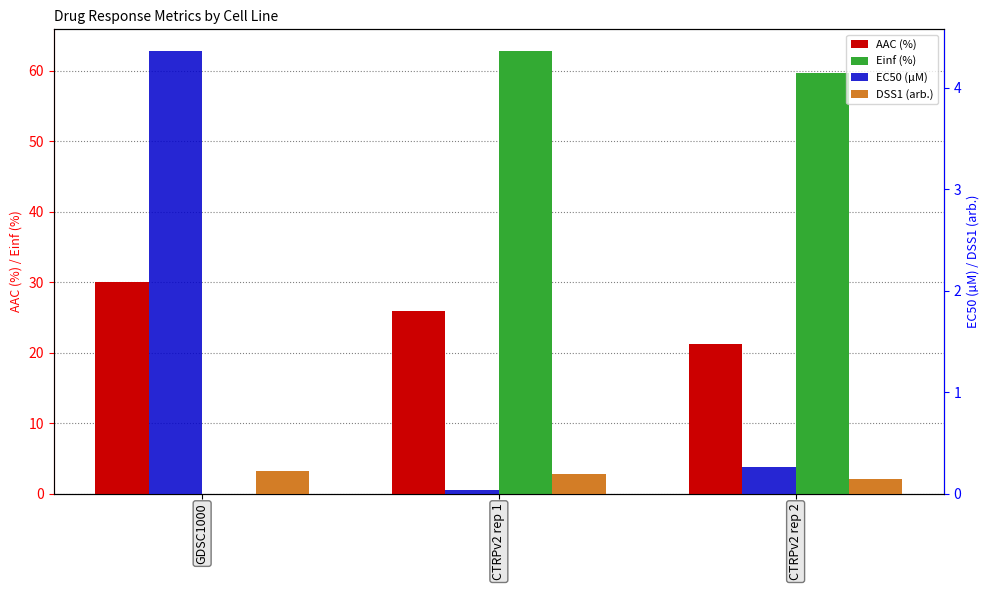

Reading left to right, list all the values displayed in this chart.

AAC (%): 30.0	25.9	21.3
Einf (%): 0.0	62.8	59.8
EC50 (µM): 4.4	0.0	0.3
DSS1 (arb.): 0.2	0.2	0.1